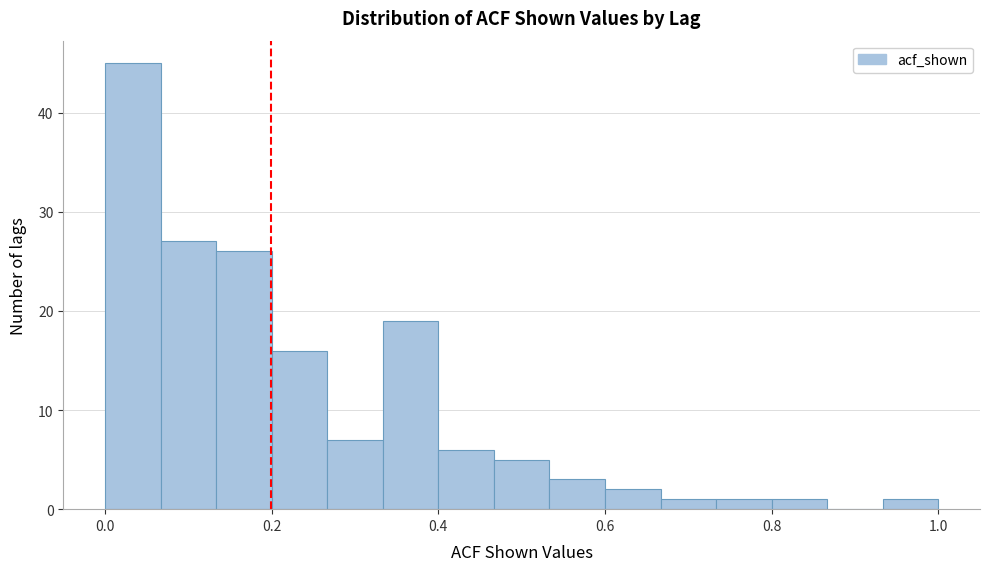

Read against the x-axis, roughly where is the centre of the tallest bar?

0.04